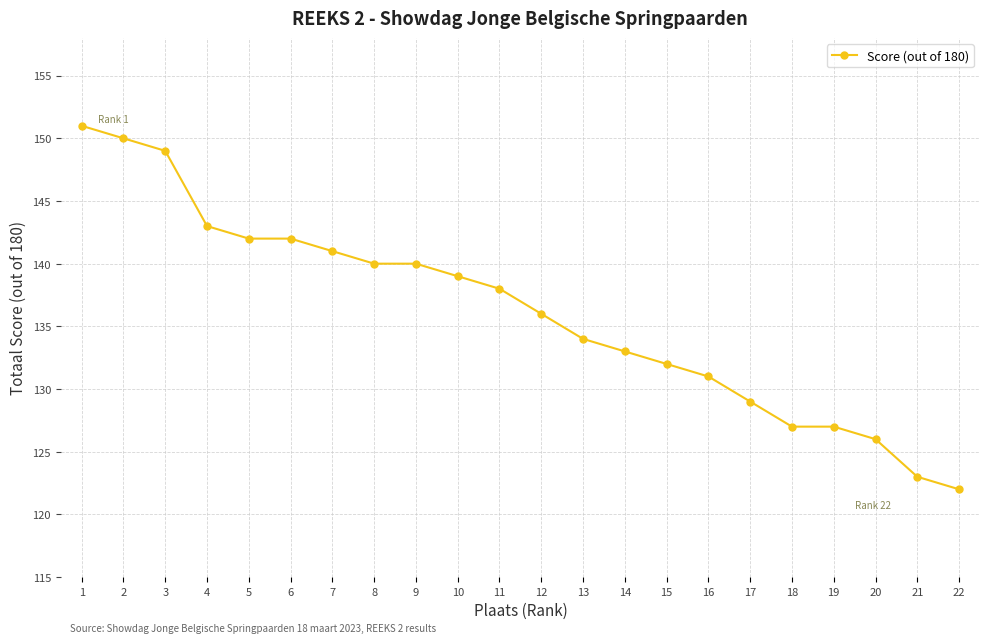

What is the value of the 20th point from the left?

126